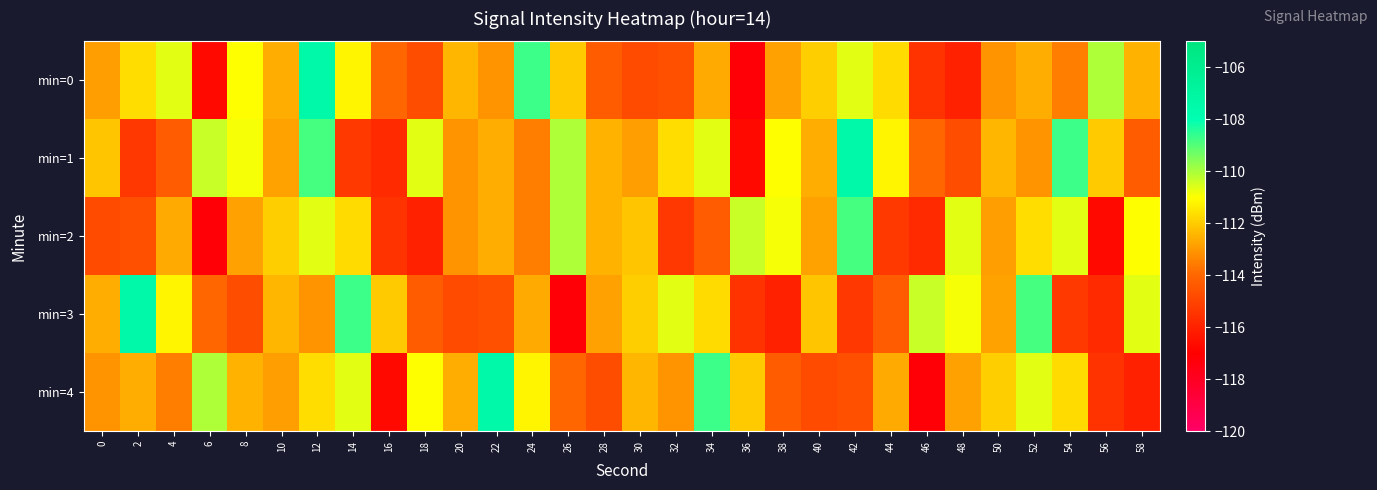

At which category is the sum across all series the highest?

12